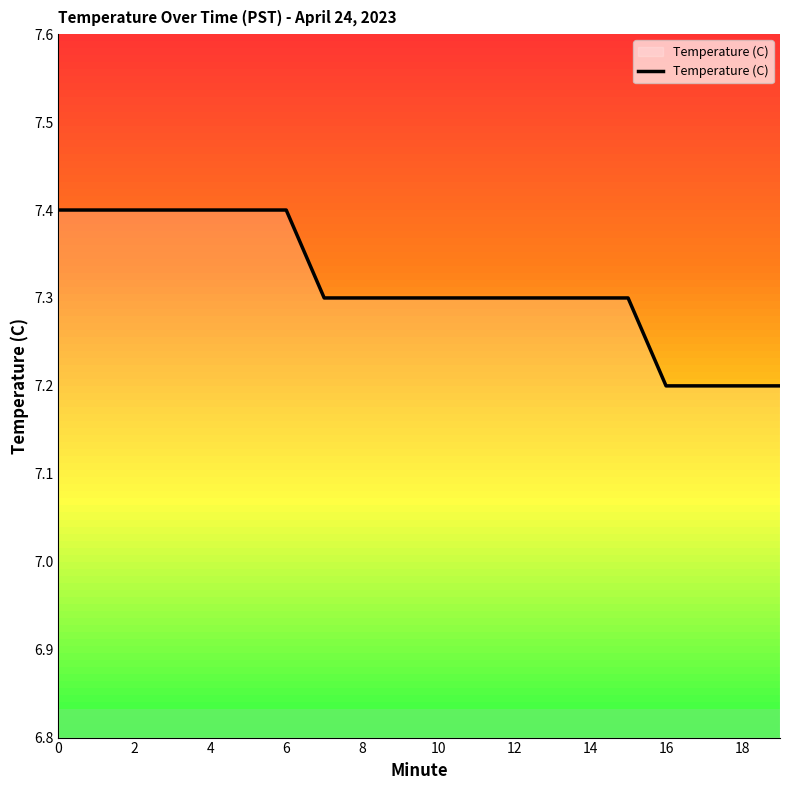

Reading left to right, transcribe all the data shown in this chart.

7.4	7.4	7.4	7.4	7.4	7.4	7.4	7.3	7.3	7.3	7.3	7.3	7.3	7.3	7.3	7.3	7.2	7.2	7.2	7.2